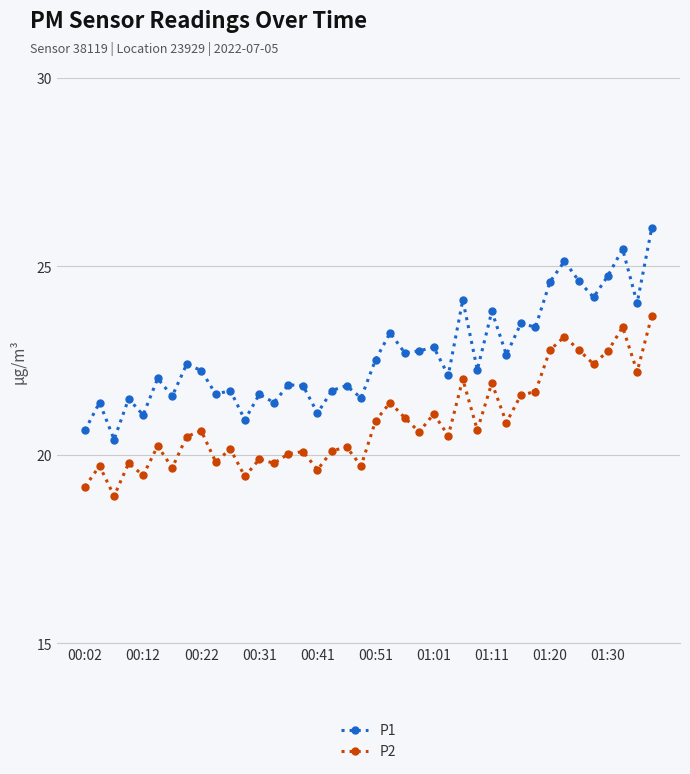

Which series has the largest range (max minus min)?

P1